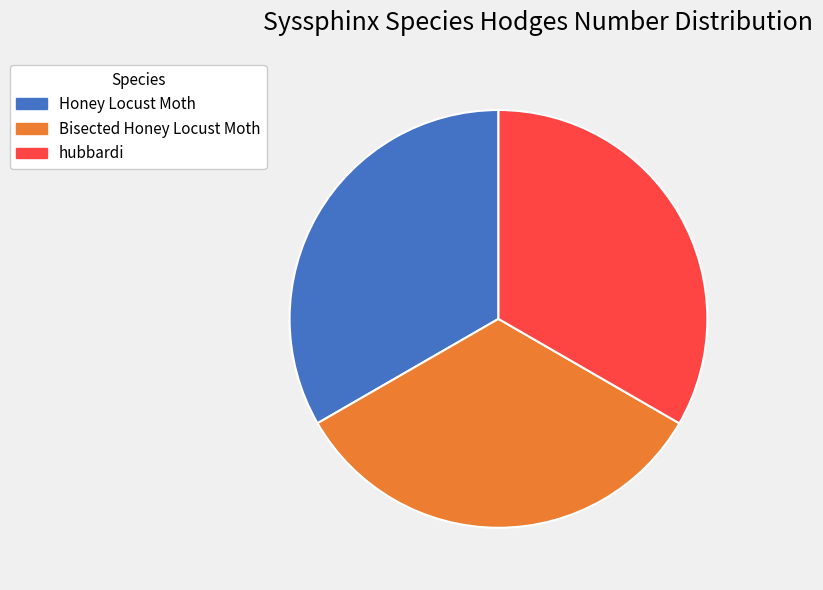

How many slices are in this pie chart?

3